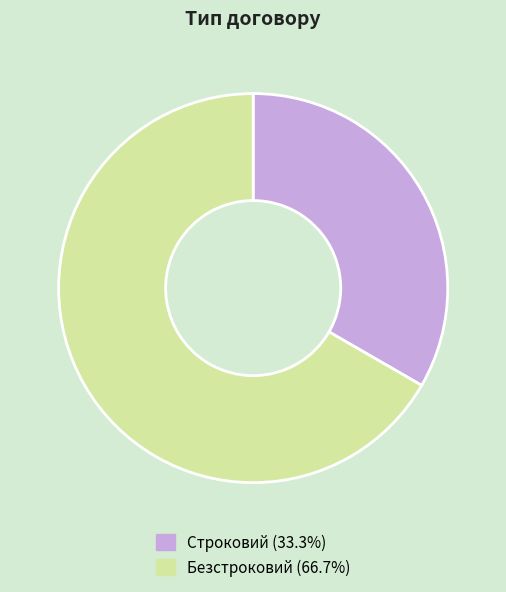

Is there a majority slice in this chart?

Yes